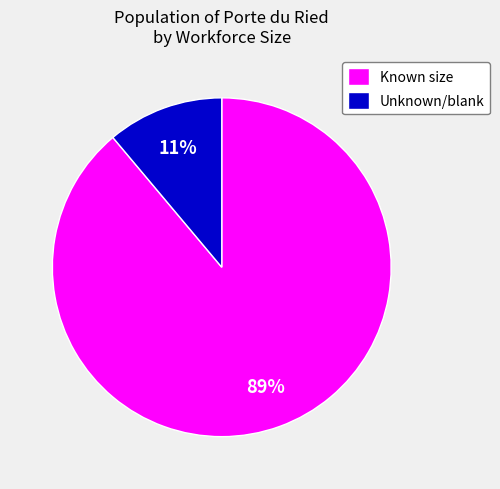

Which slice represents more than half of the pie?

Known size